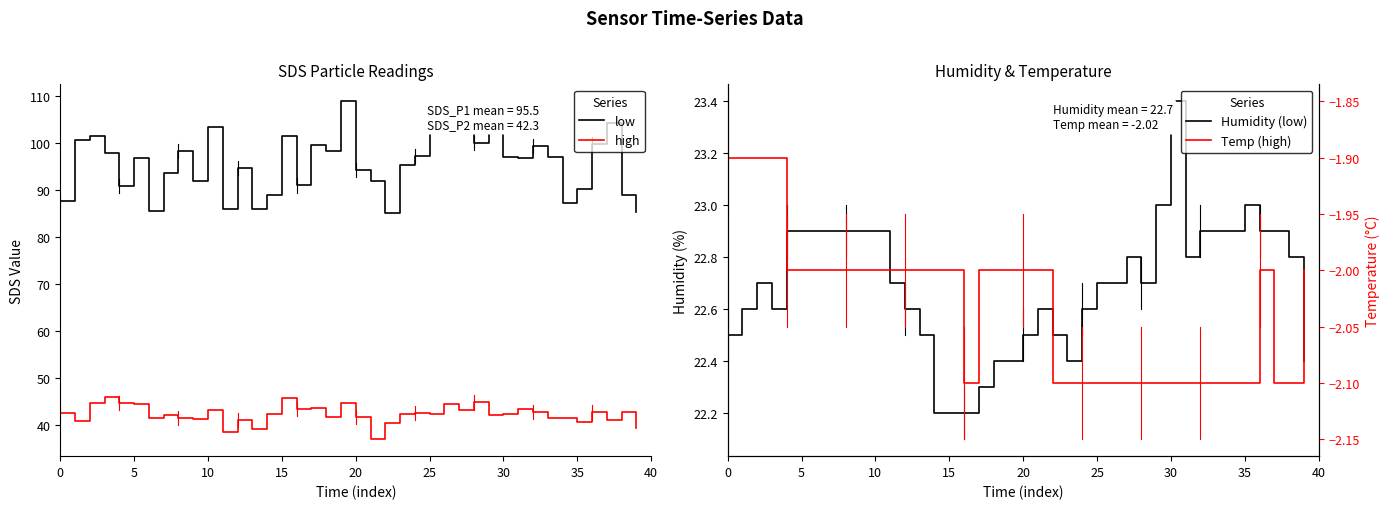

Is the value of high at 12 greater than the value of low at 32?

No